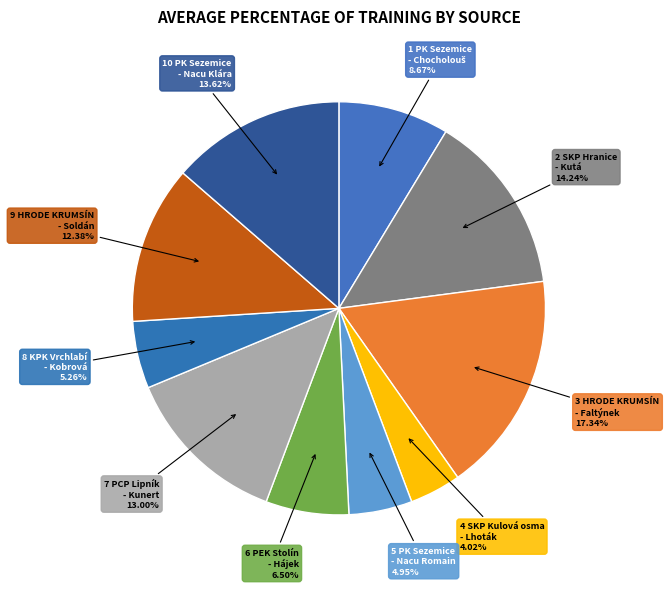

What is the largest slice in the pie chart?

3 HRODE KRUMSÍN - Faltýnek